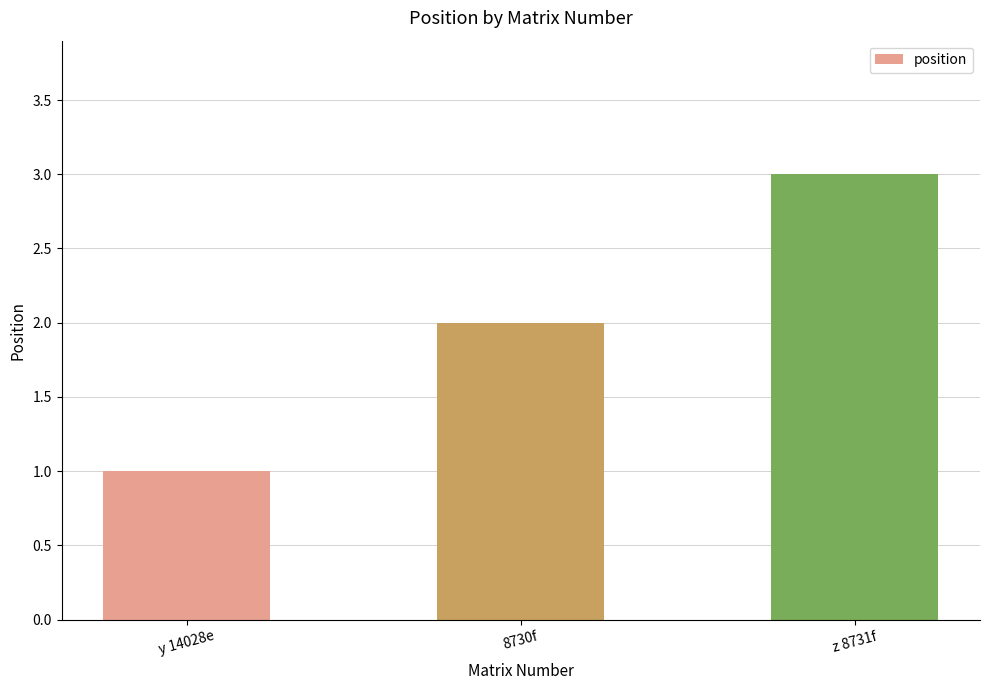

List the labels in order of value, smallest first.

y 14028e, 8730f, z 8731f